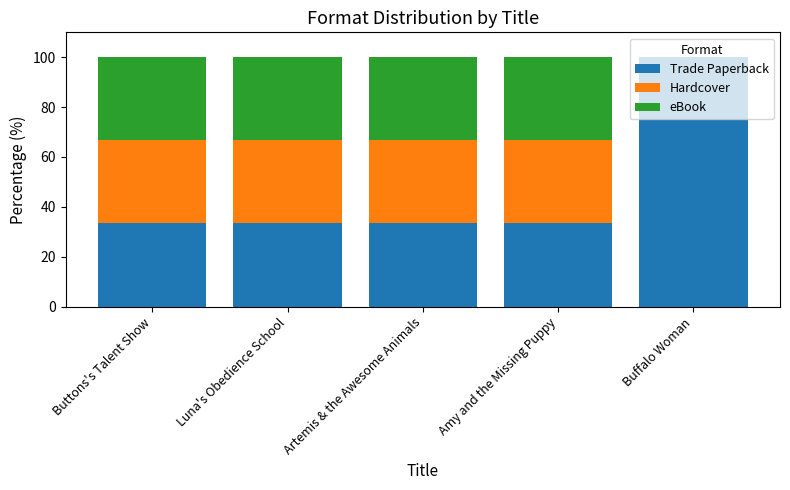

What is the maximum value for Trade Paperback?

100.0